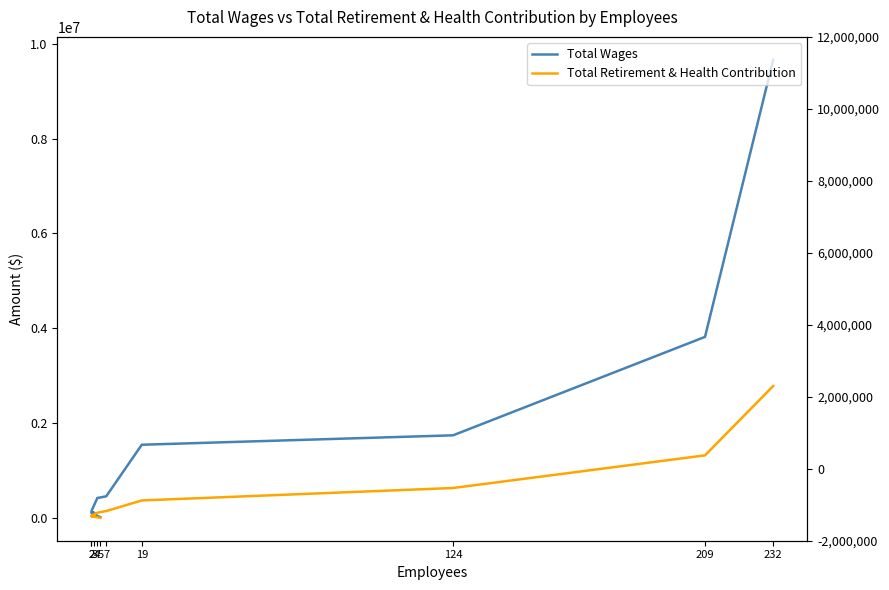

True or false: Total Retirement & Health Contribution has a value of 2781350 at 232.

True